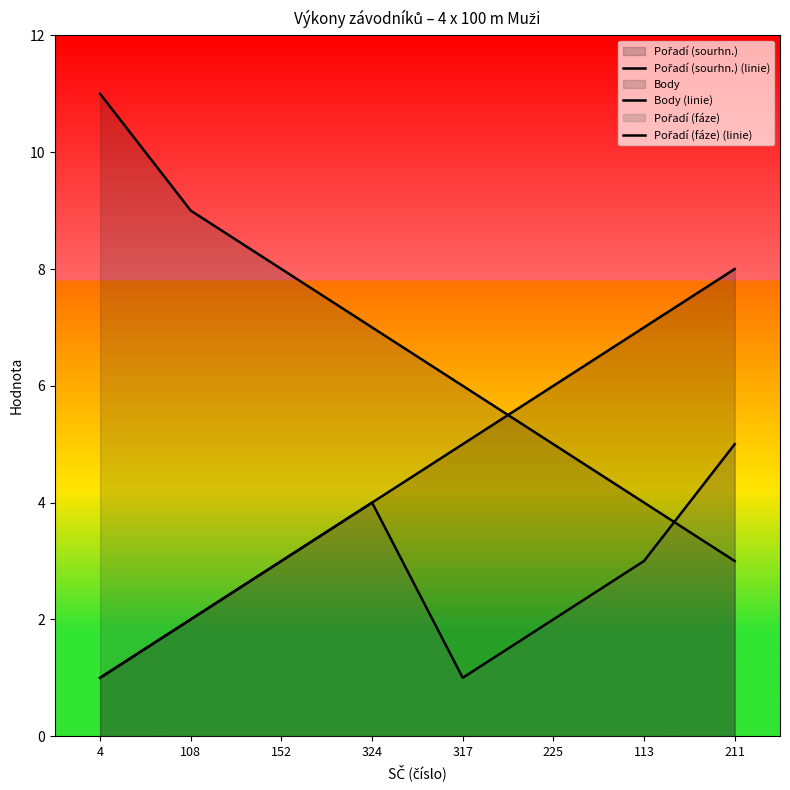

What is the lowest value of the Pořadí (fáze) (linie) series?

1